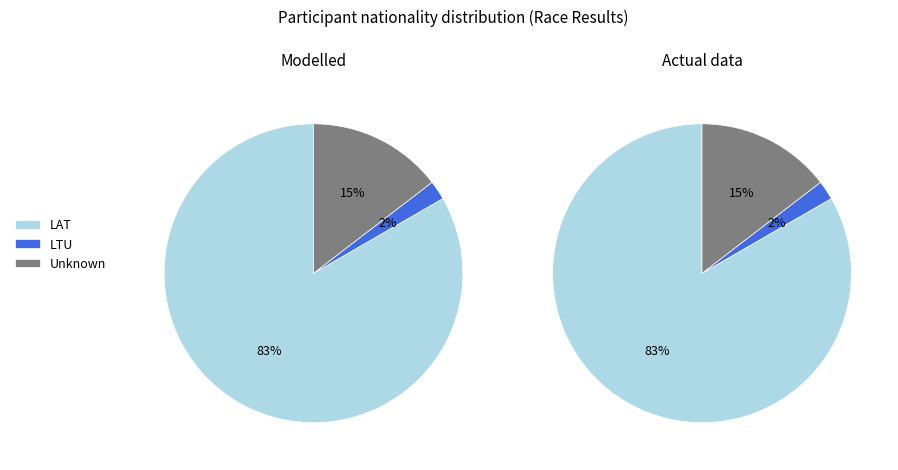

To the nearest percent, what percentage of the pie is ?

15%